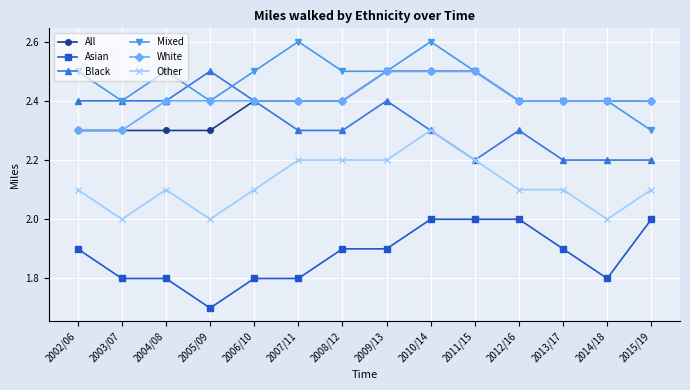

Reading right to left, extract all data points from this chart.

All: 2.4	2.4	2.4	2.4	2.5	2.5	2.5	2.4	2.4	2.4	2.3	2.3	2.3	2.3
Asian: 2.0	1.8	1.9	2.0	2.0	2.0	1.9	1.9	1.8	1.8	1.7	1.8	1.8	1.9
Black: 2.2	2.2	2.2	2.3	2.2	2.3	2.4	2.3	2.3	2.4	2.5	2.4	2.4	2.4
Mixed: 2.3	2.4	2.4	2.4	2.5	2.6	2.5	2.5	2.6	2.5	2.4	2.5	2.4	2.5
White: 2.4	2.4	2.4	2.4	2.5	2.5	2.5	2.4	2.4	2.4	2.4	2.4	2.3	2.3
Other: 2.1	2.0	2.1	2.1	2.2	2.3	2.2	2.2	2.2	2.1	2.0	2.1	2.0	2.1